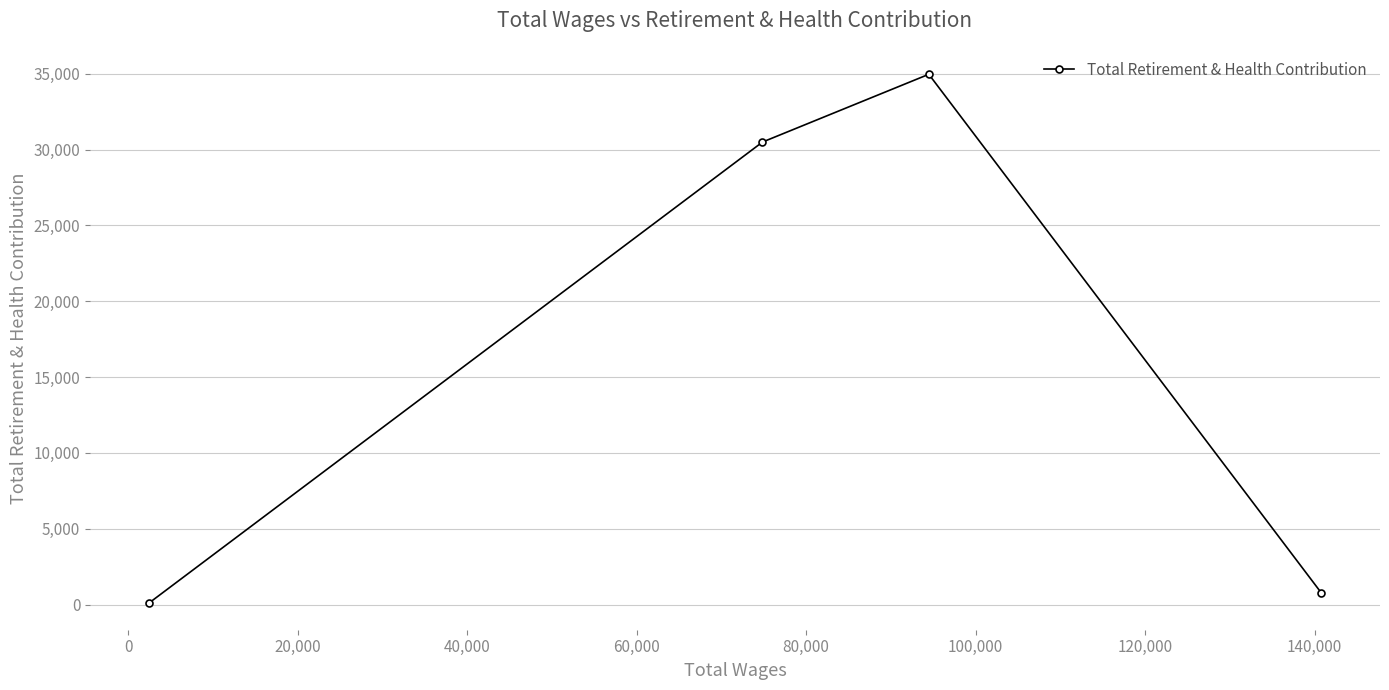

How many lines are shown in the chart?

1